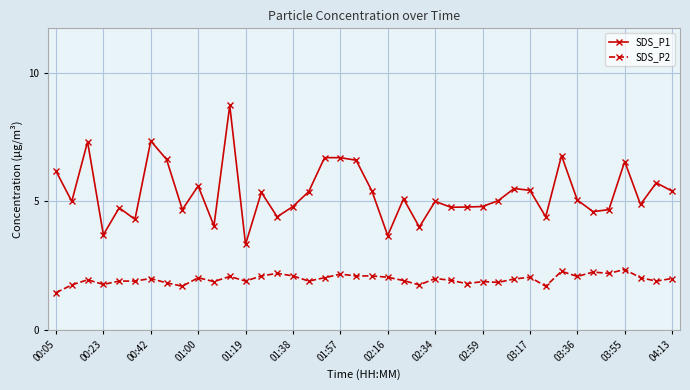

List the series in order of their overall mean, lowest first.

SDS_P2, SDS_P1